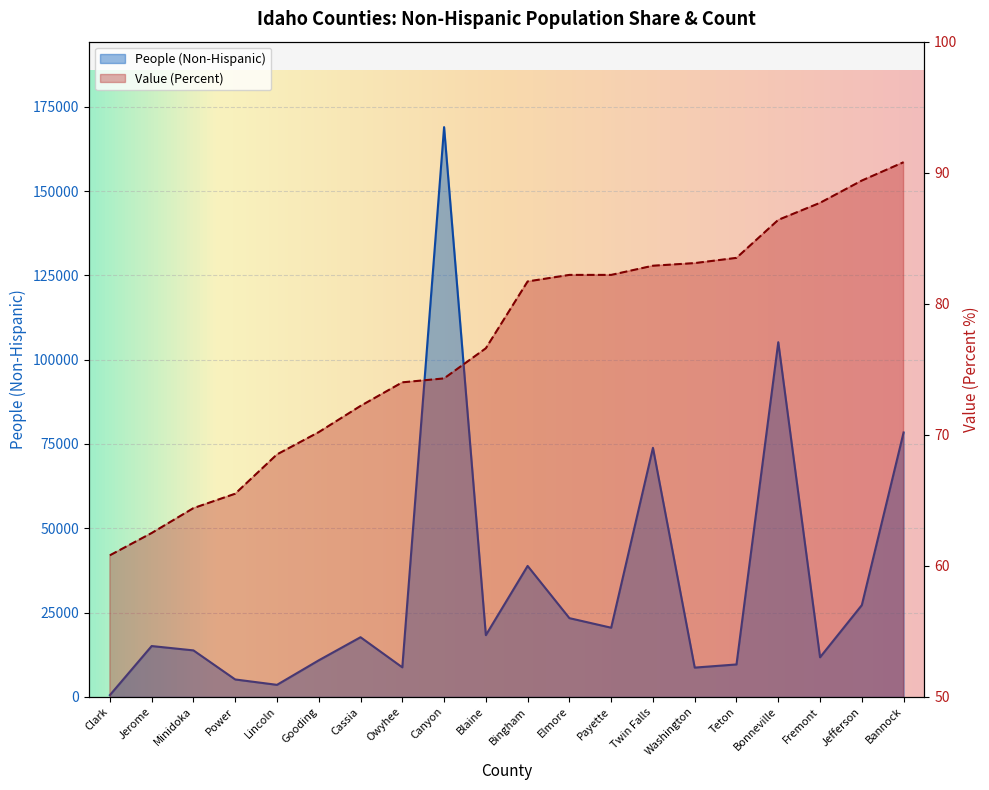

Which has a higher value, Cassia or Bingham?

Bingham